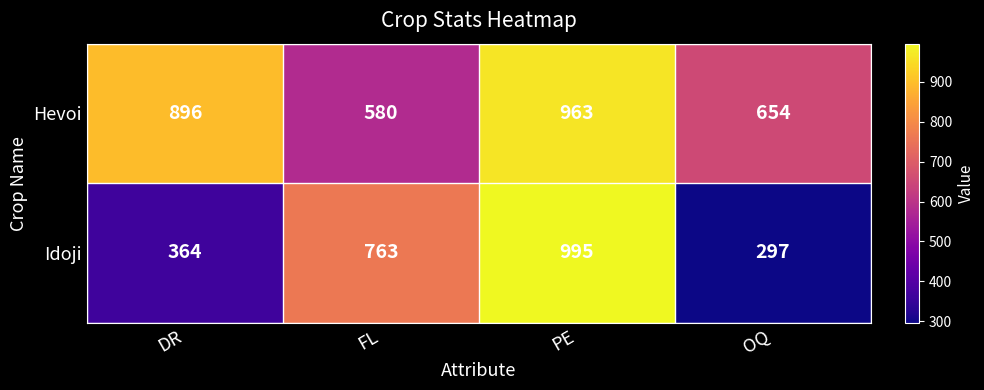

At how many categories does at least one series exceed 598?

4